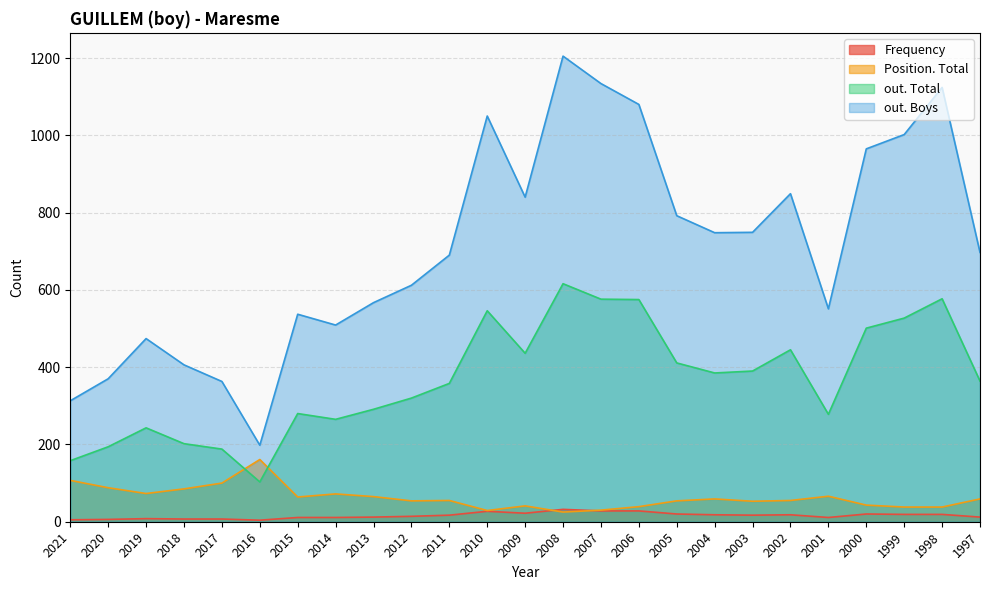

Which series has the largest range (max minus min)?

out. Boys